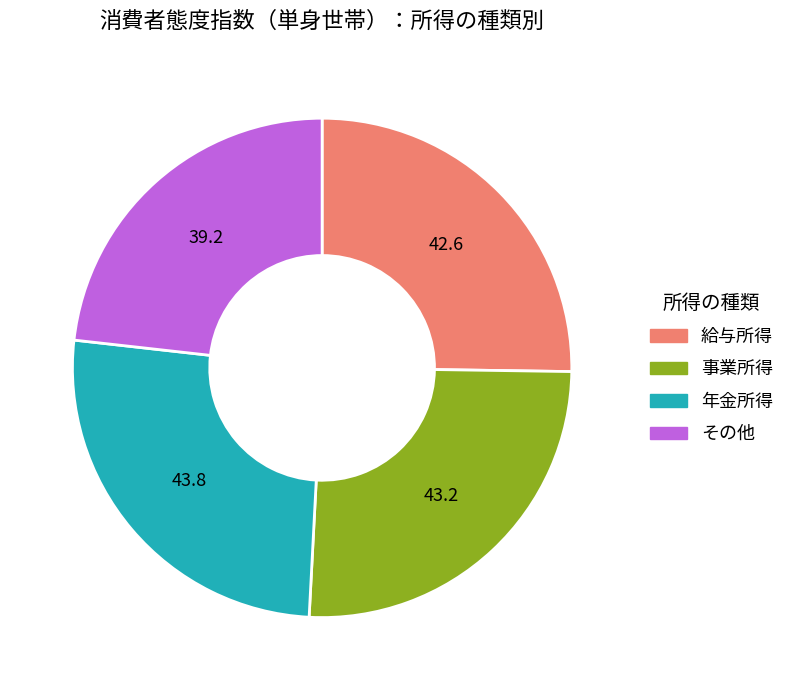

What is the ratio of the value at 年金所得 to the value at 給与所得?

1.0